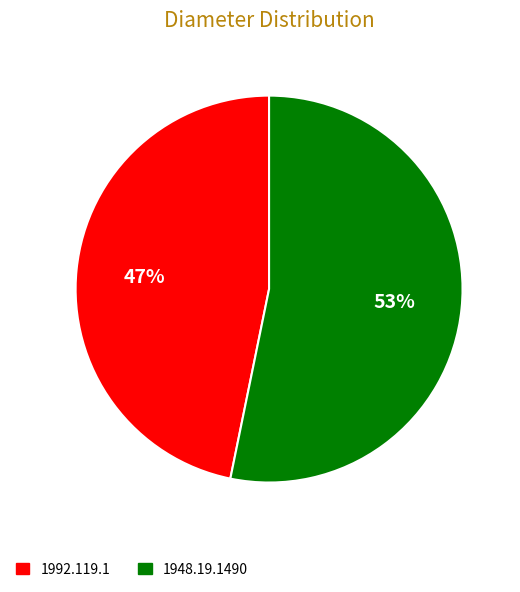

Count the number of slices in the pie.

2